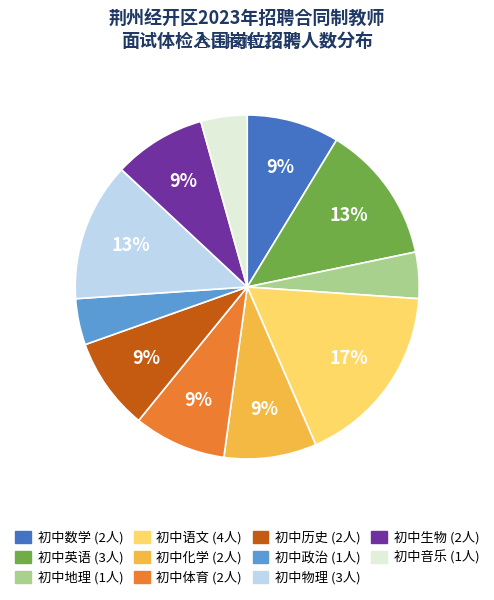

Combined, do 初中数学 and 初中体育 account for over 50%?

No